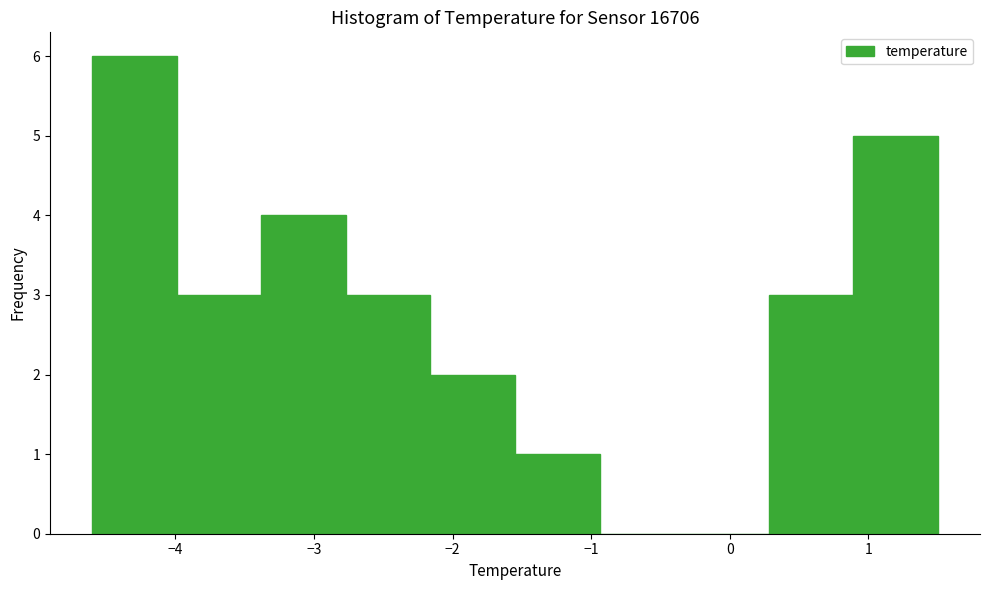

Reading left to right, list every bar in this chart as the range it spans on the x-axis followed by its height. Neither the bar edges nor the heights are printed on the chart, so give them approximately, as read against the axes.

-4.60 to -3.99: 6
-3.99 to -3.38: 3
-3.38 to -2.77: 4
-2.77 to -2.16: 3
-2.16 to -1.55: 2
-1.55 to -0.94: 1
-0.94 to -0.33: 0
-0.33 to 0.28: 0
0.28 to 0.89: 3
0.89 to 1.50: 5